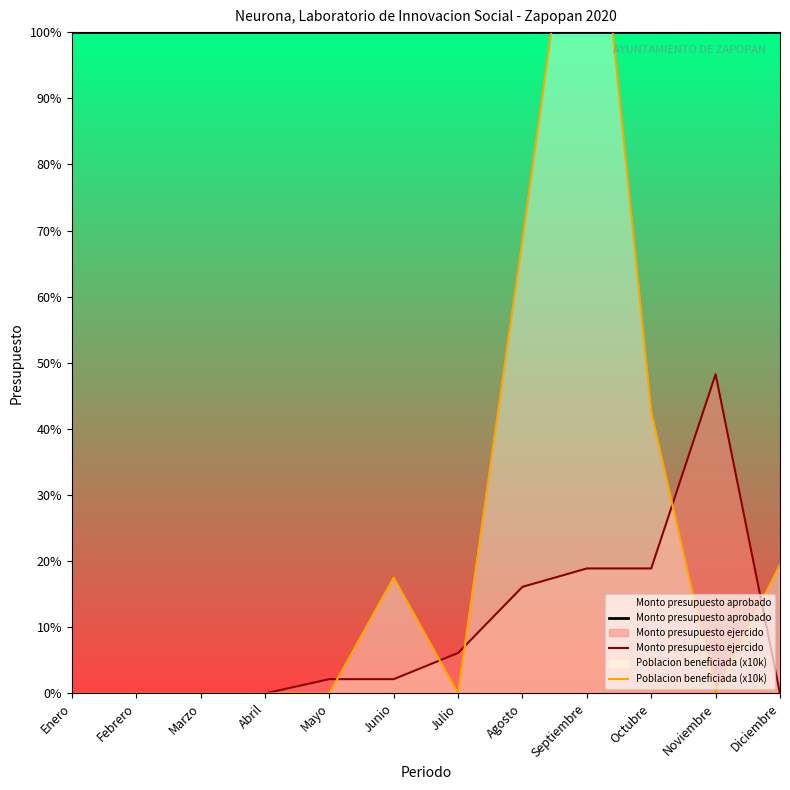

Rank the series by their average value, from highest to lowest.

Monto presupuesto aprobado, Poblacion beneficiada (x10k), Monto presupuesto ejercido